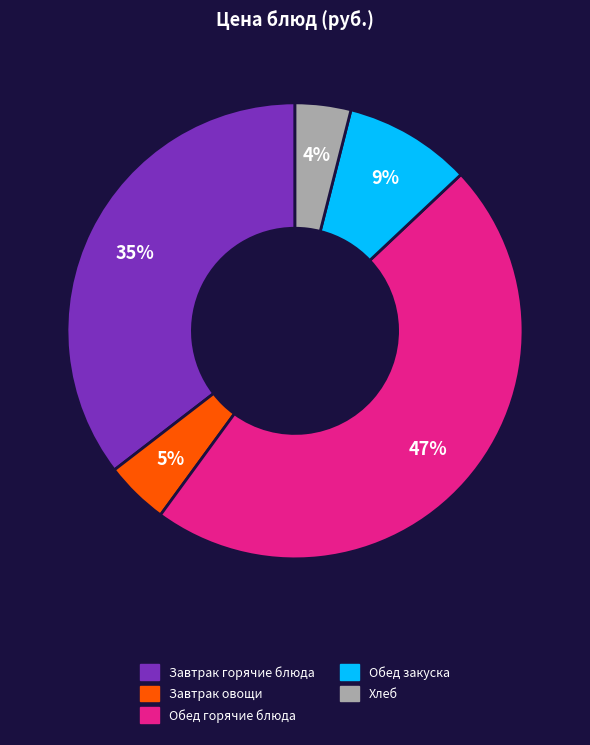

How many slices are in this pie chart?

5